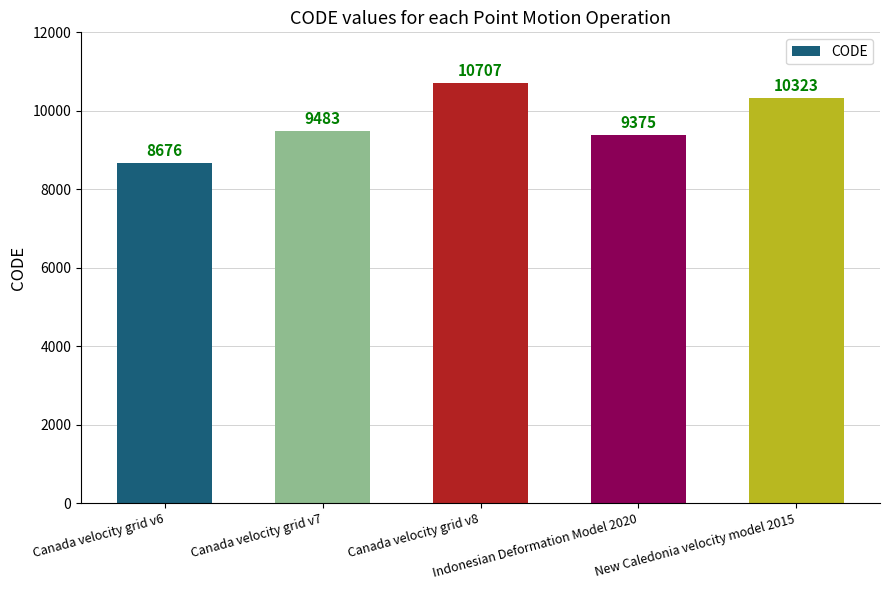

What is the change in value from Canada velocity grid v6 to Indonesian Deformation Model 2020?

+699